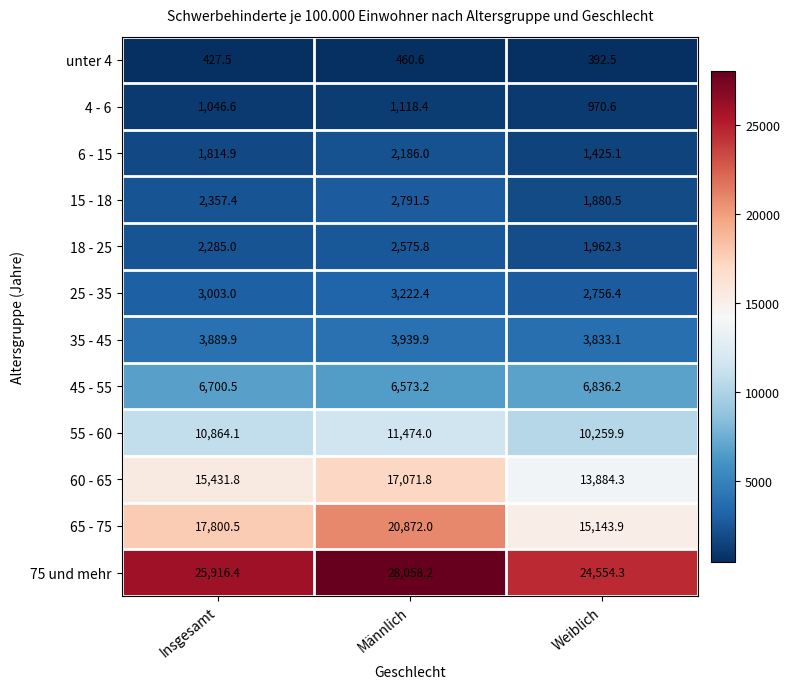

At how many categories does at least one series exceed 27689?

1